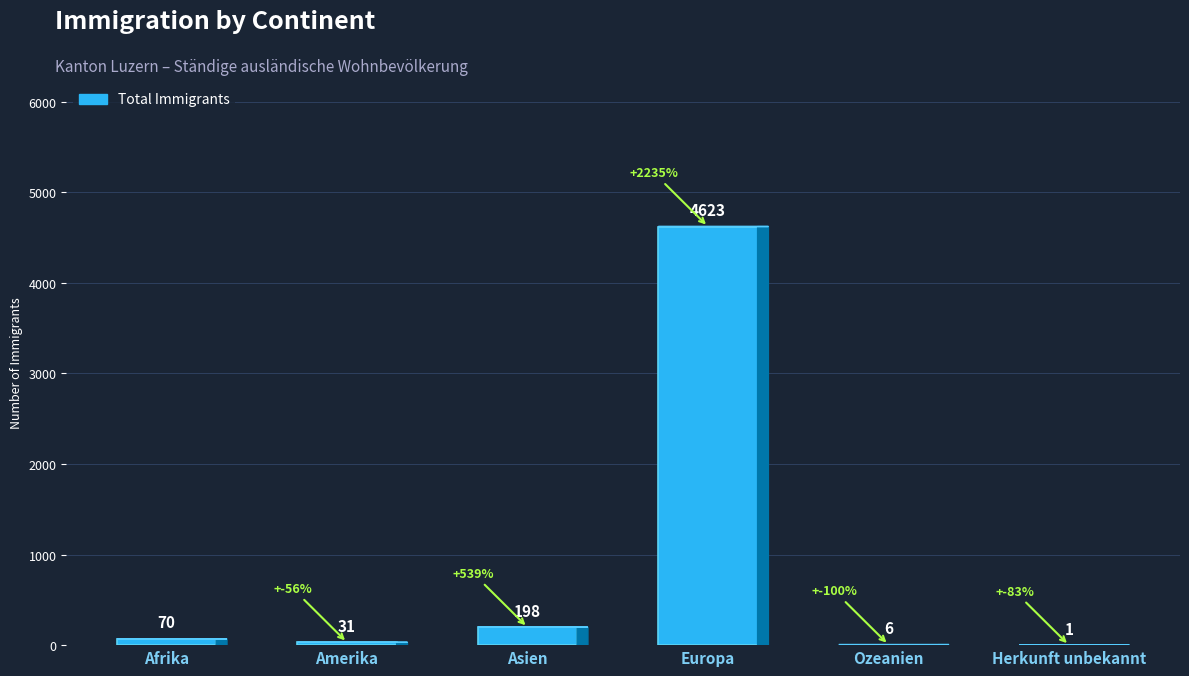

What is the approximate value at Amerika, to the nearest 50?

50